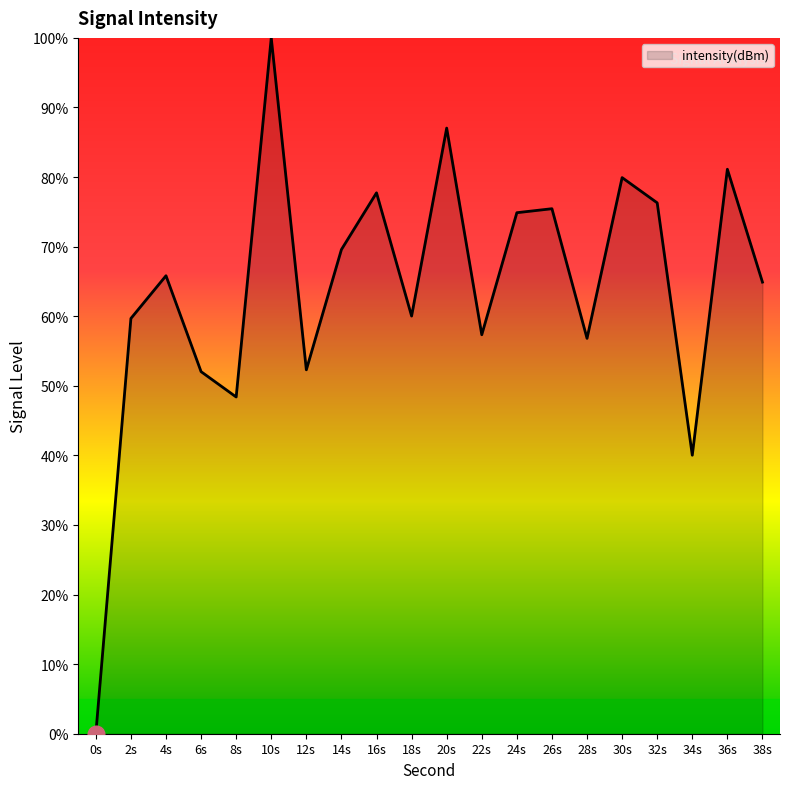

How many categories are shown in the chart?

20